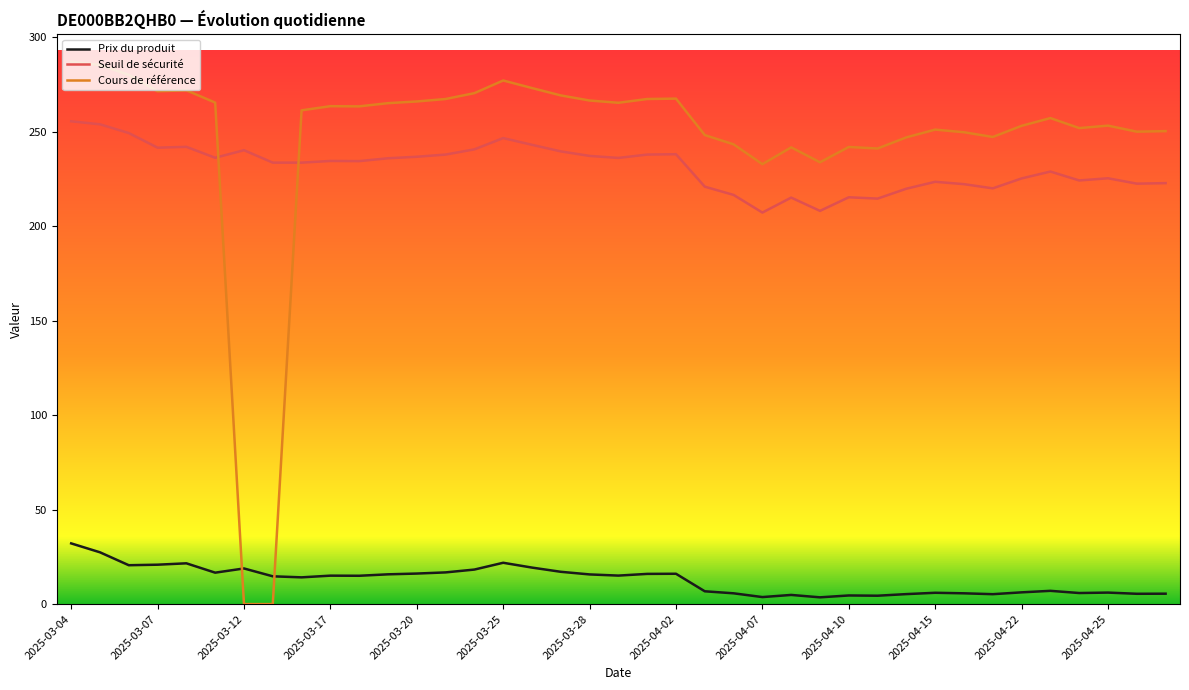

Rank the series by their maximum value, from highest to lowest.

Cours de référence, Seuil de sécurité, Prix du produit